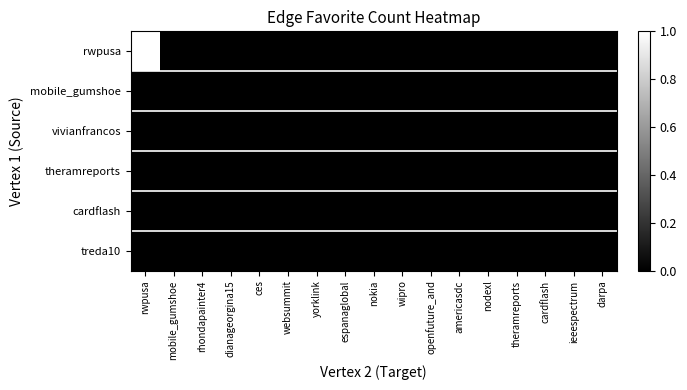

List the series in order of their peak value, lowest first.

mobile_gumshoe, theramreports, cardflash, treda10, vivianfrancos, rwpusa